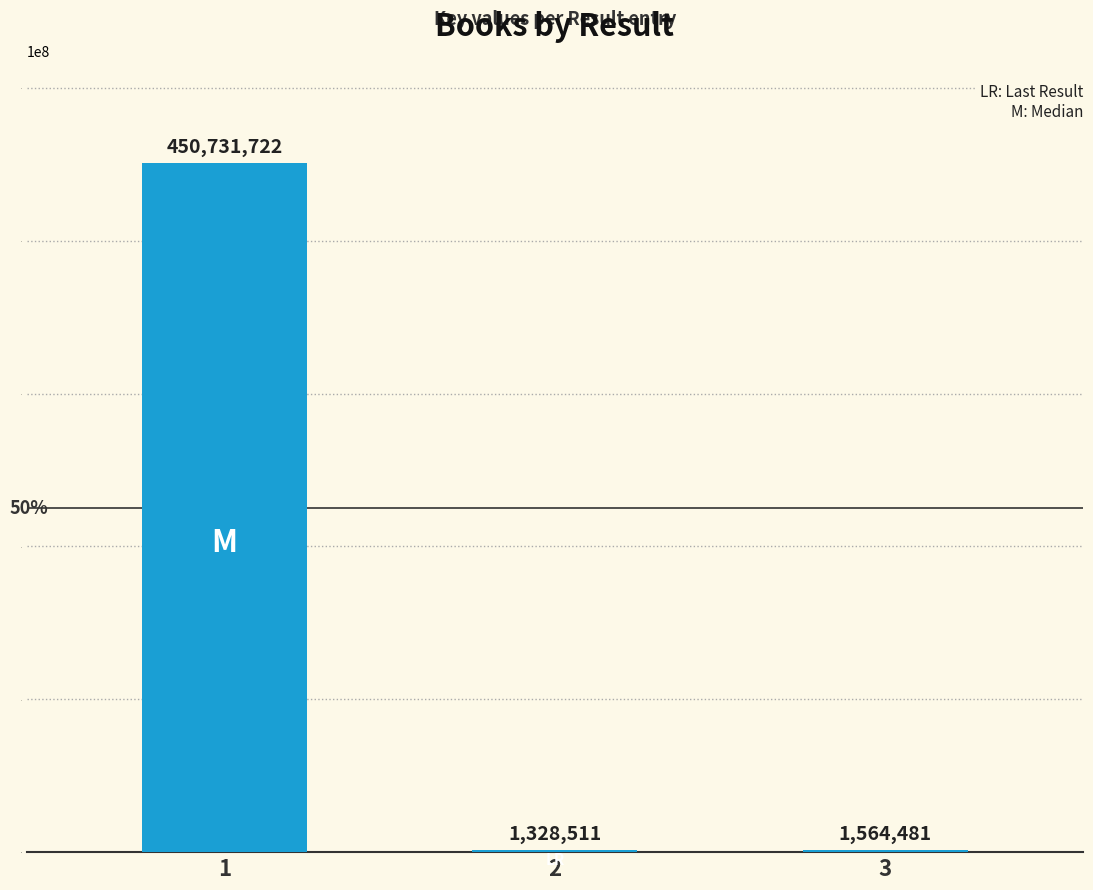

Where is the data nearest to the value 226030116?

3